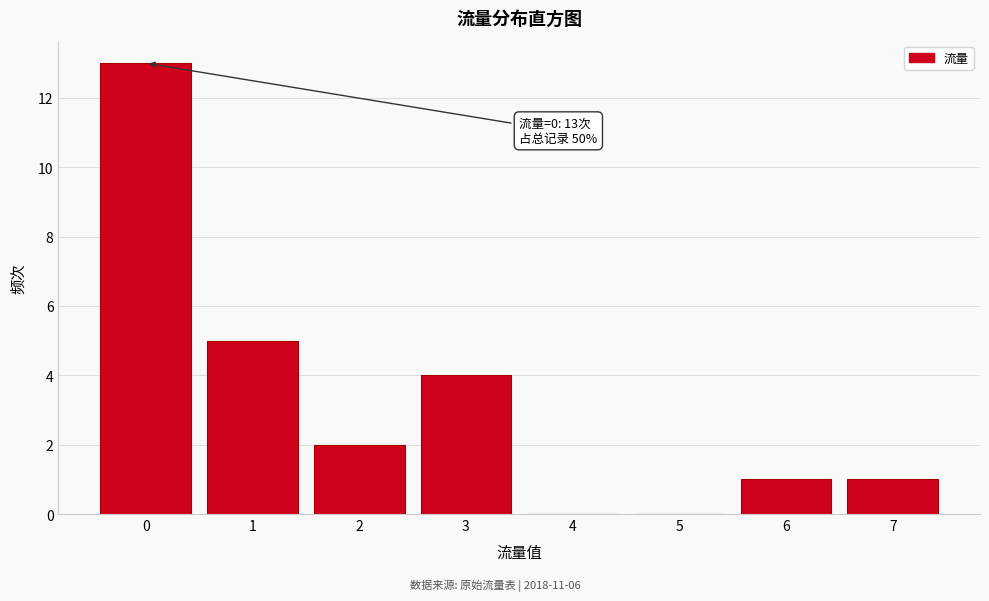

Reading right to left, transcribe all the data shown in this chart.

7=1	6=1	5=0	4=0	3=4	2=2	1=5	0=13